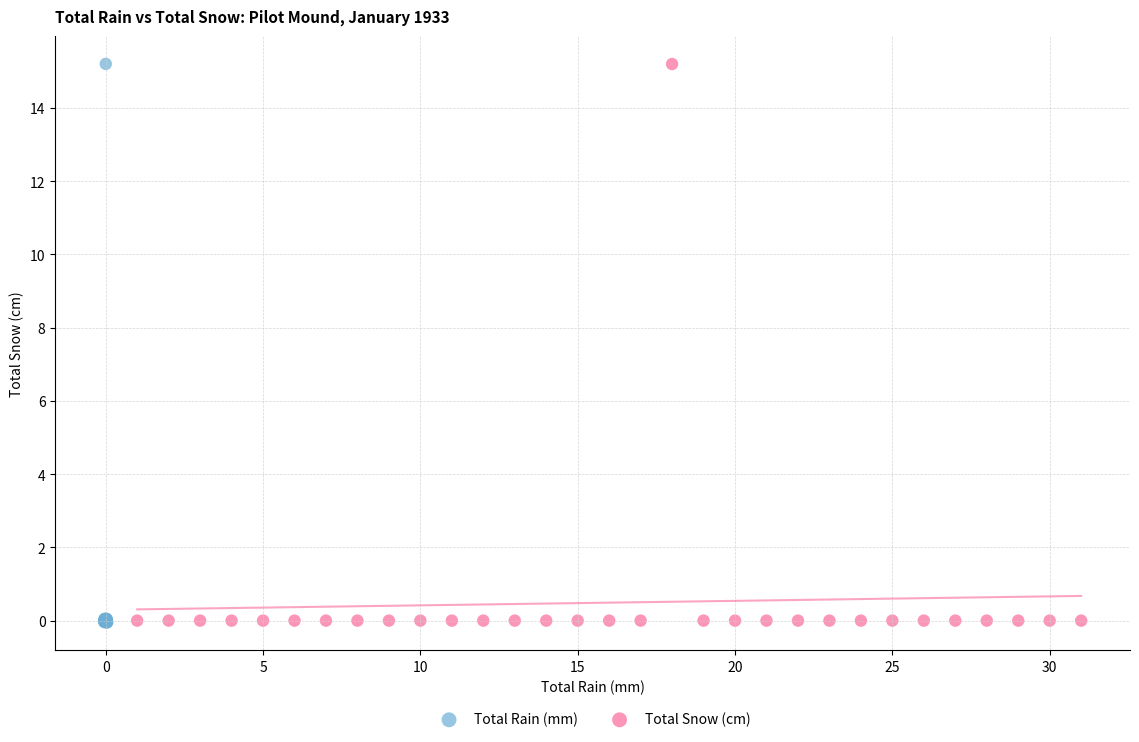

Which series has the widest spread of Y values?

Total Rain (mm)